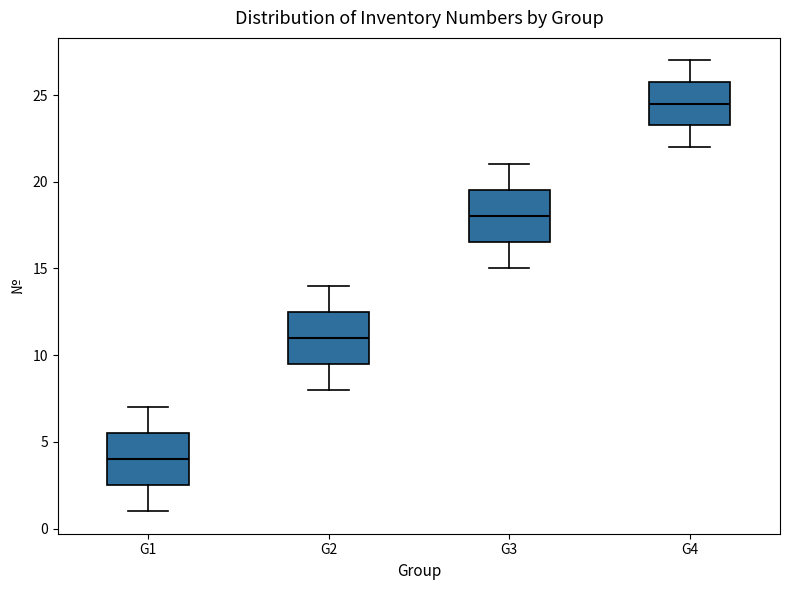

Which box's median line is the highest?

G4